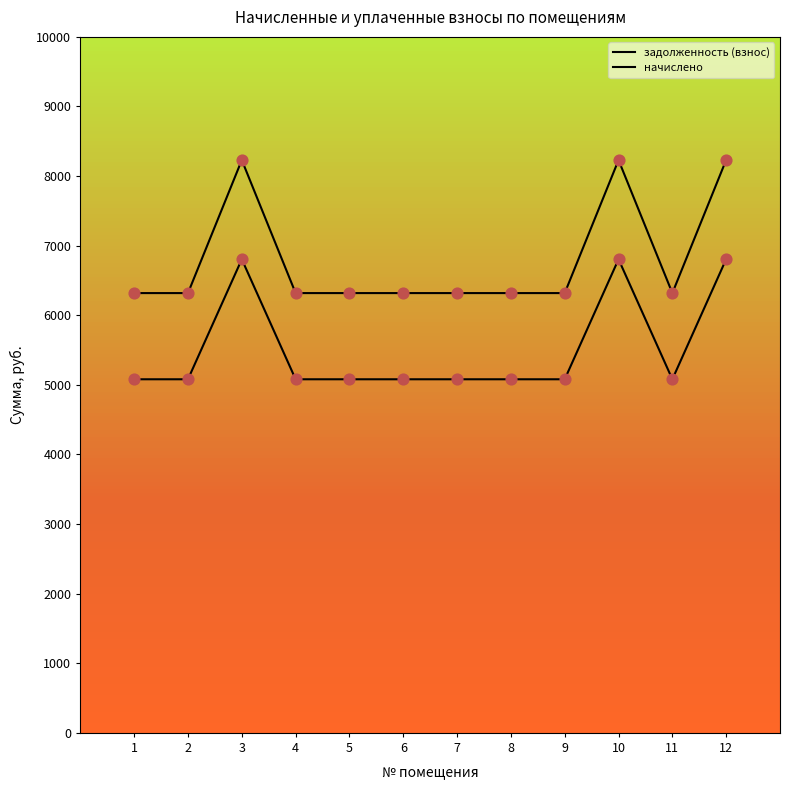

Is this an area chart (filled region under the line)?

No